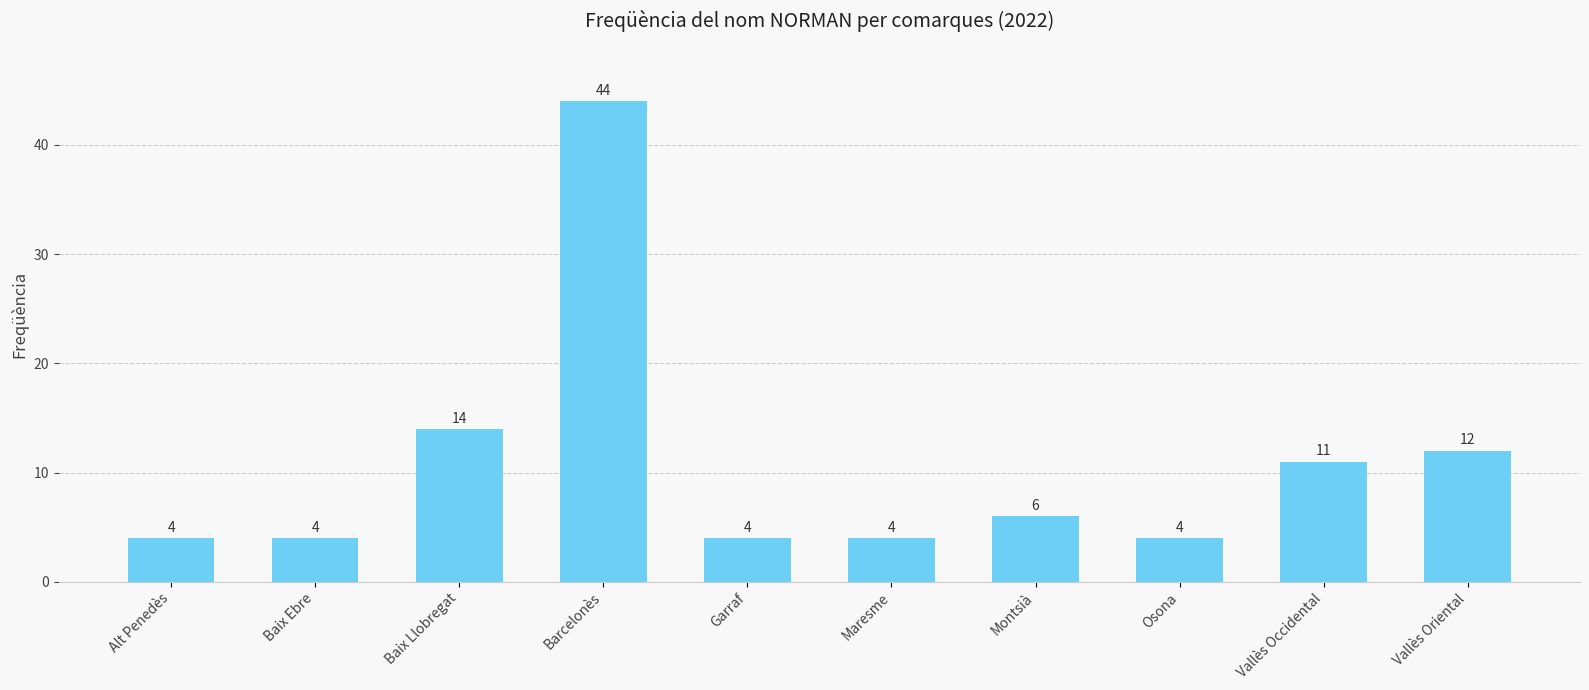

The value at Osona is 4. True or false?

True